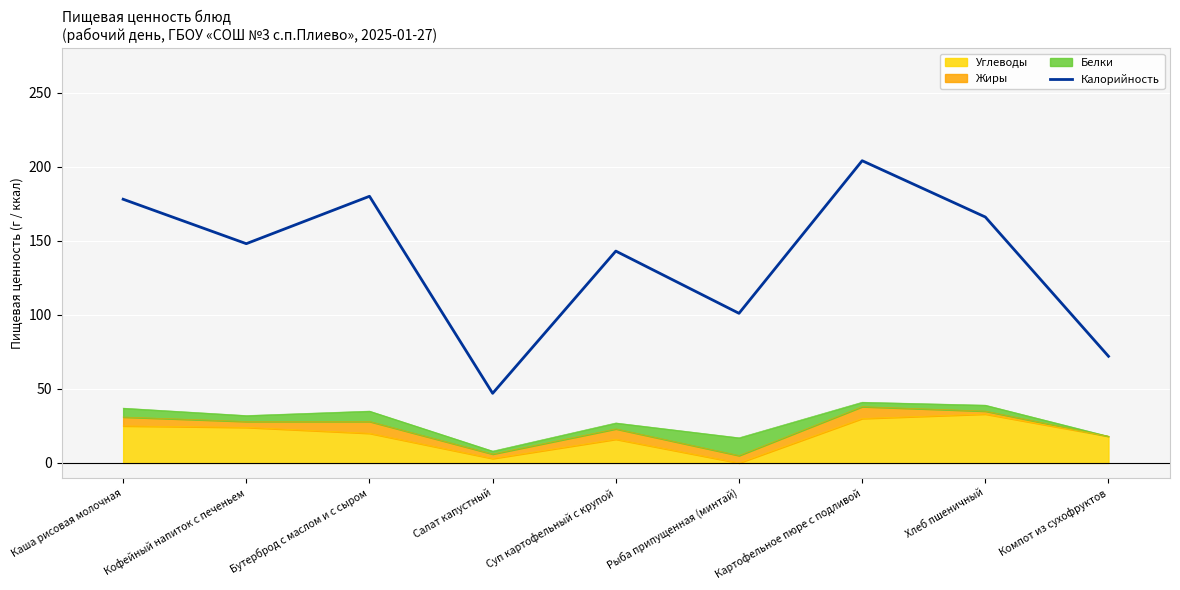

How many lines are shown in the chart?

1